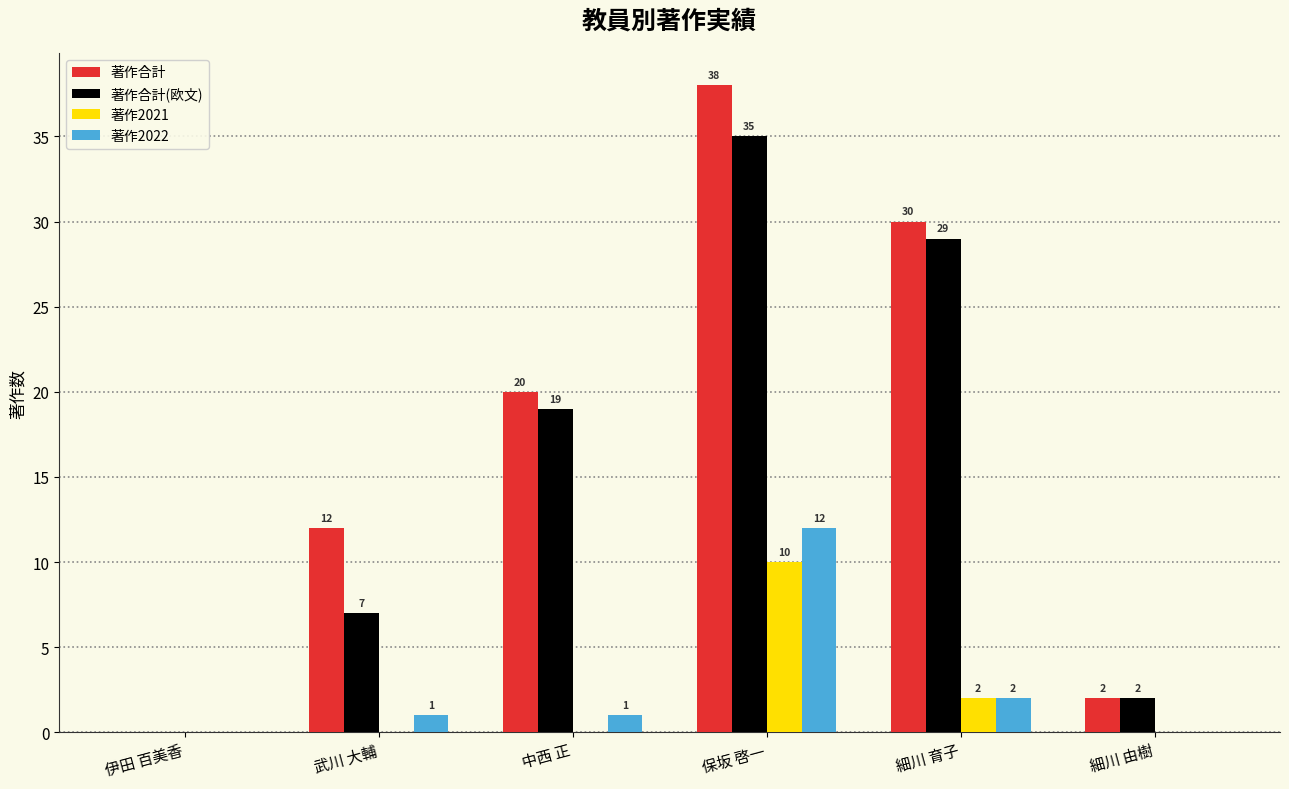

True or false: 著作2021 has a value of 0 at 武川 大輔.

True